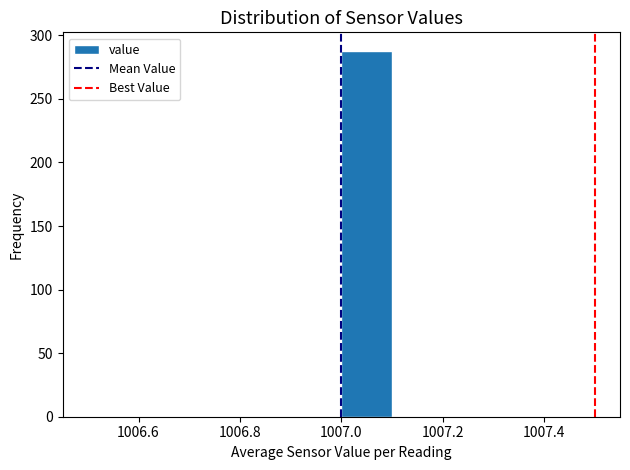

Over which range of the x-axis is the bar tallest?

1007.0 to 1007.1